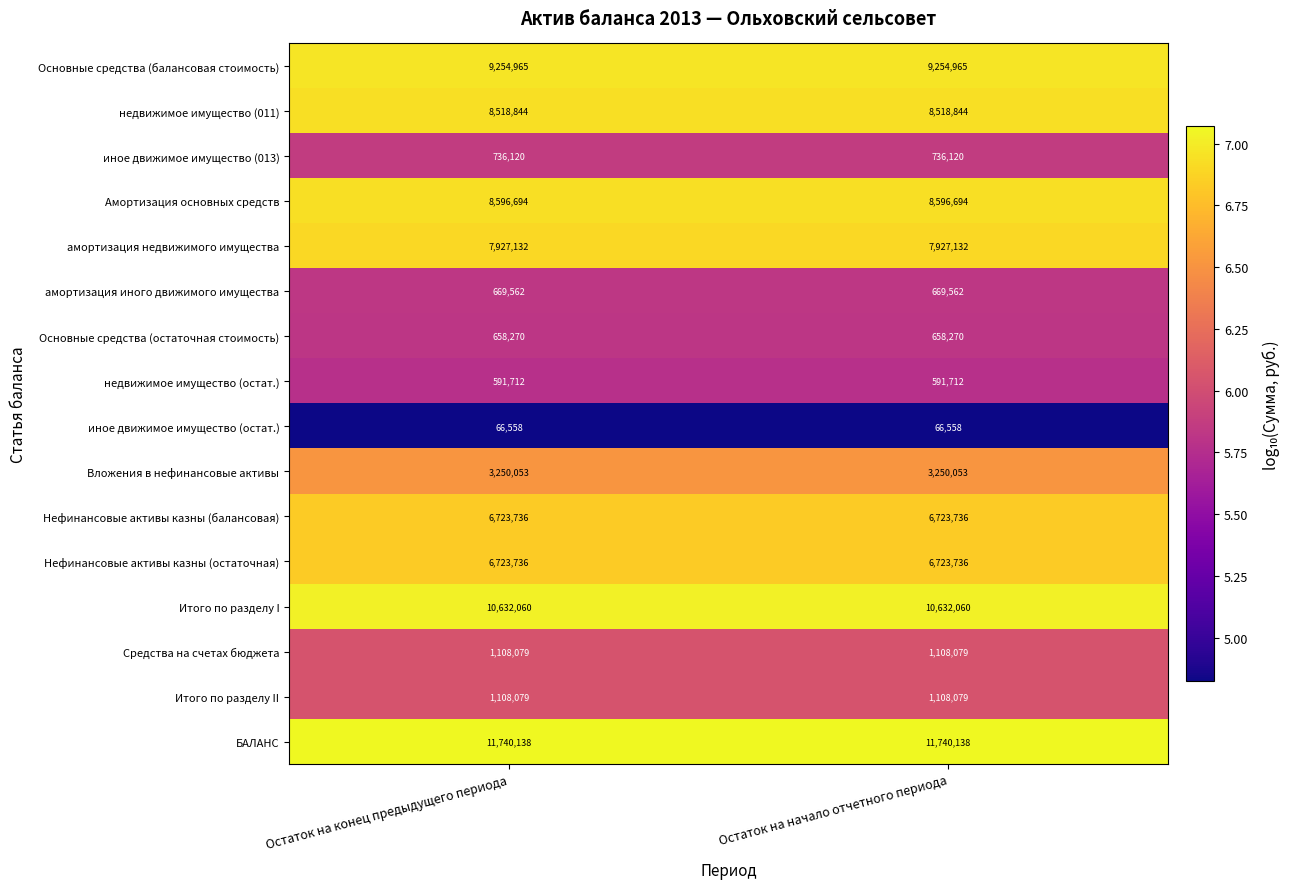

The value of Итого по разделу II at Остаток на конец предыдущего периода is 1108079. True or false?

True